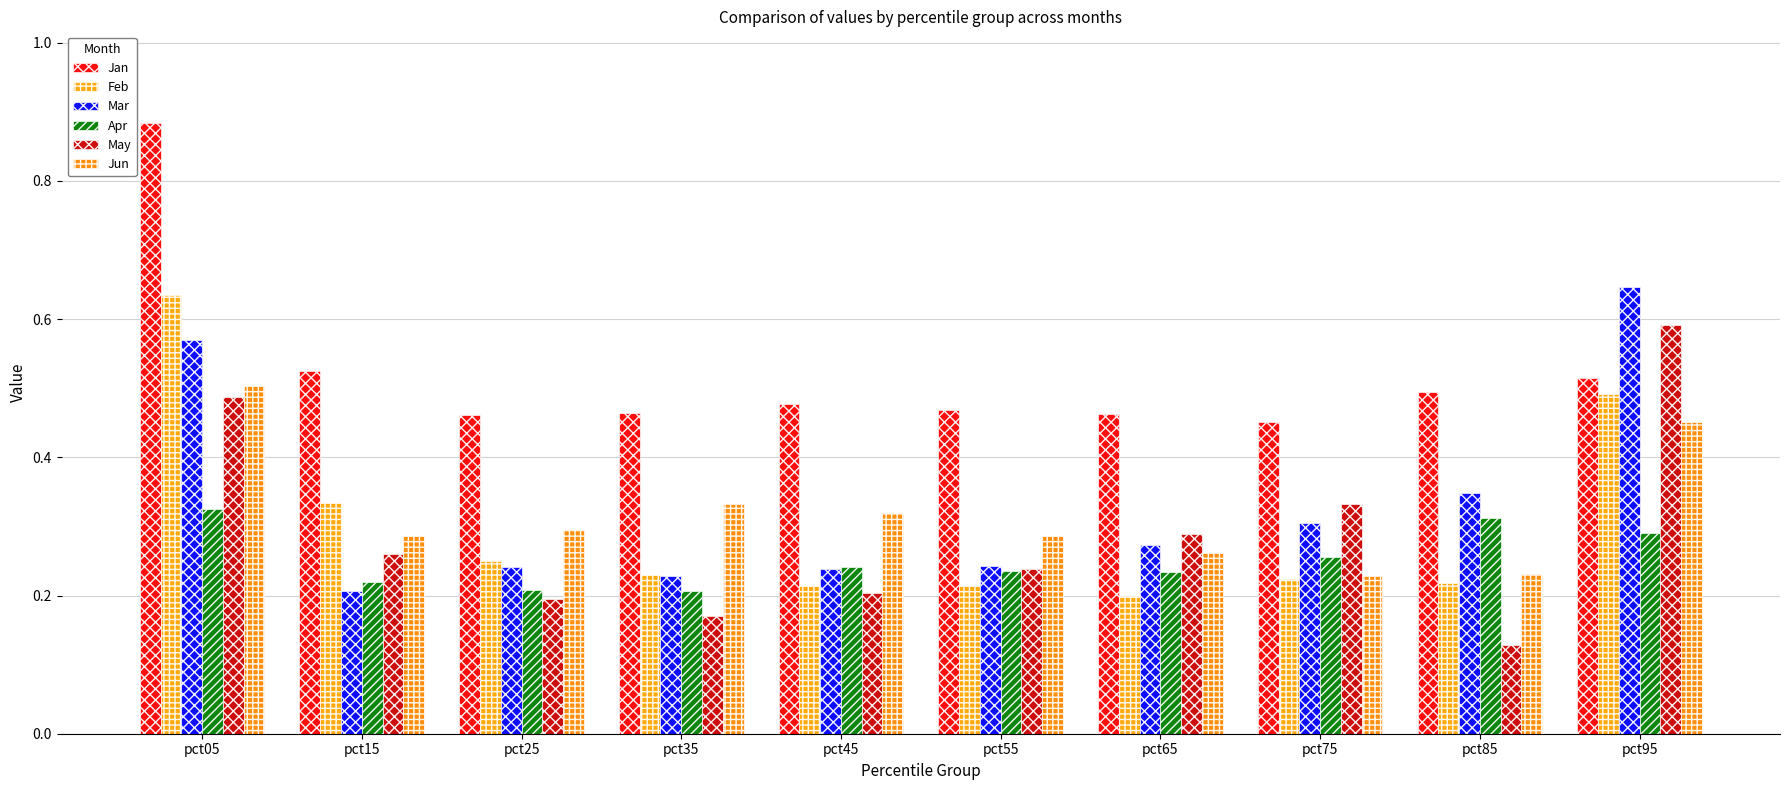

Which series has the largest range (max minus min)?

May